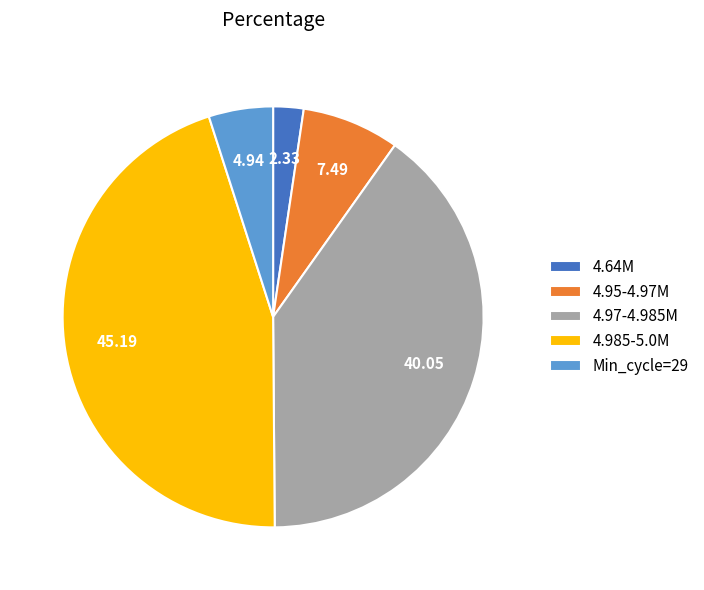

Rank the categories by value from highest to lowest.

4.985-5.0M, 4.97-4.985M, 4.95-4.97M, Min_cycle=29, 4.64M